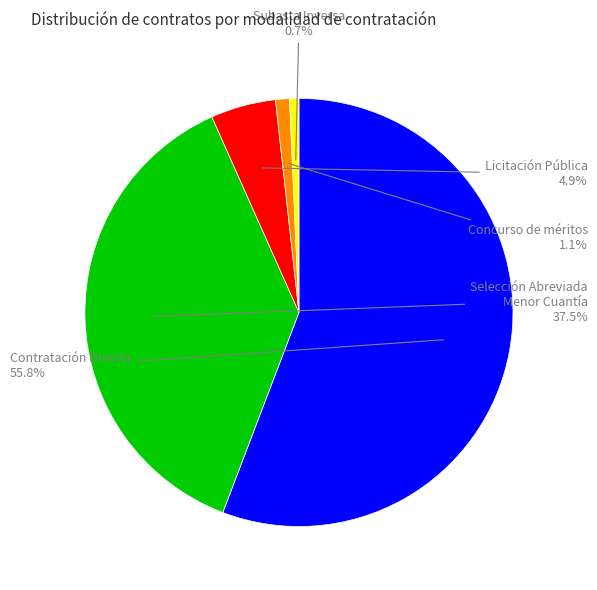

How many segments does this pie chart have?

5